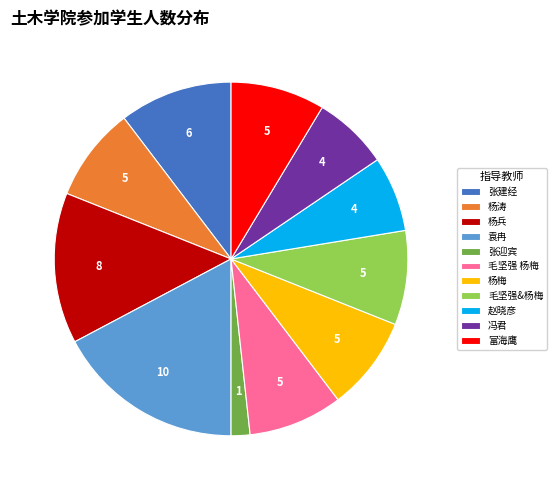

What is the ratio of the value at 赵晓彦 to the value at 袁冉?

0.4